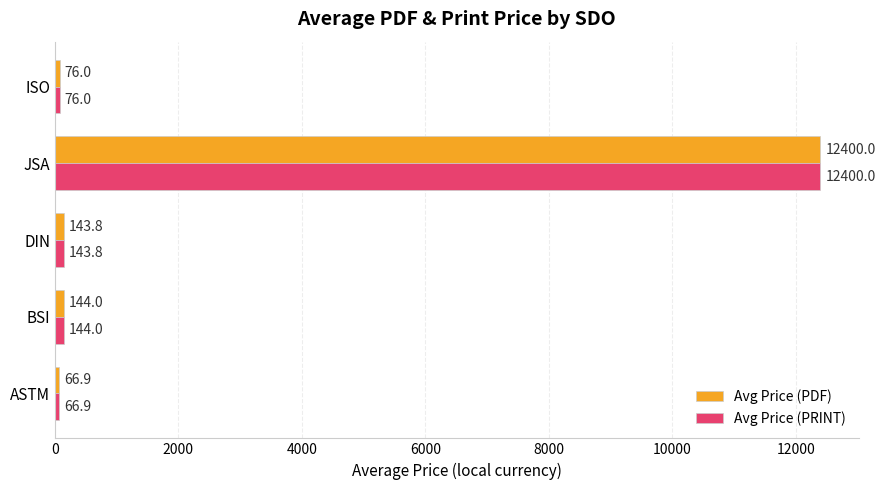

Is it true that Avg Price (PRINT) equals 12400.0 at JSA?

True